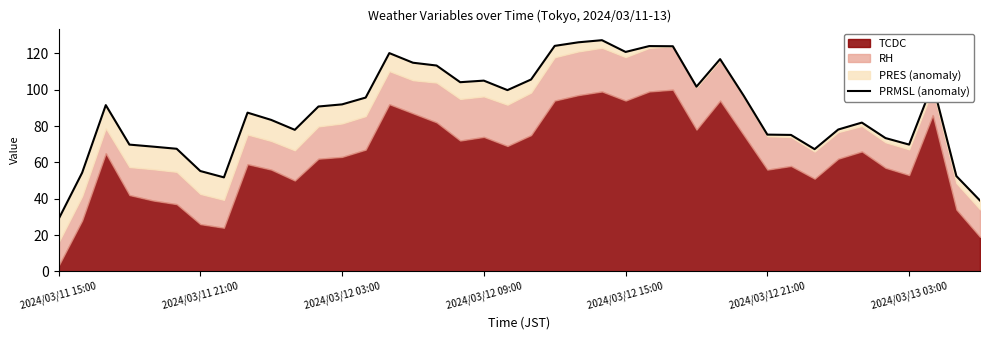

True or false: PRMSL (anomaly) has a value of 112.8 at 2024/03/12 21:00.

False